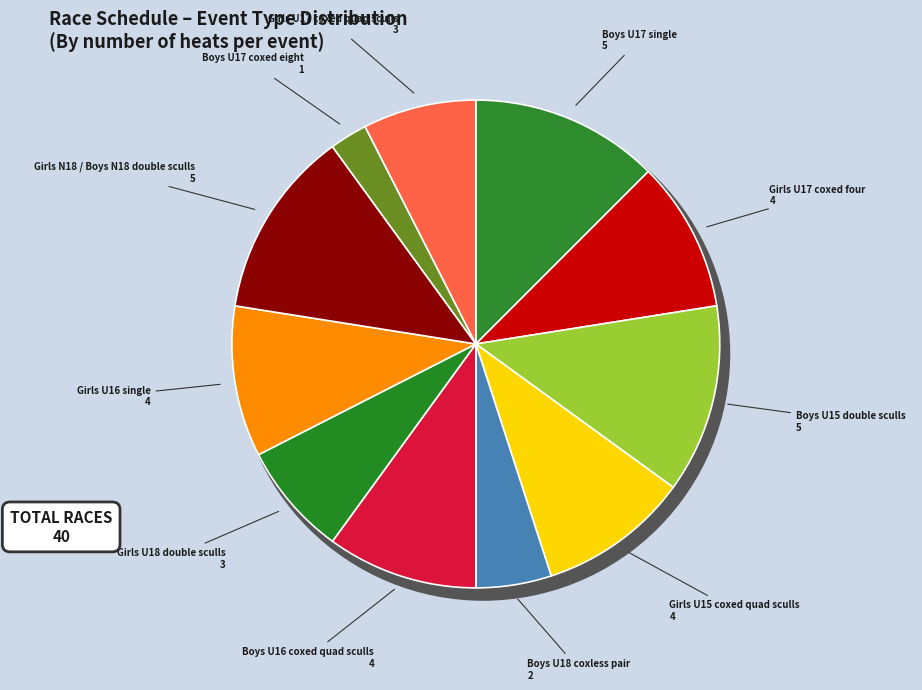

Which has a higher value, Boys U17 single or Boys U17 coxed eight?

Boys U17 single